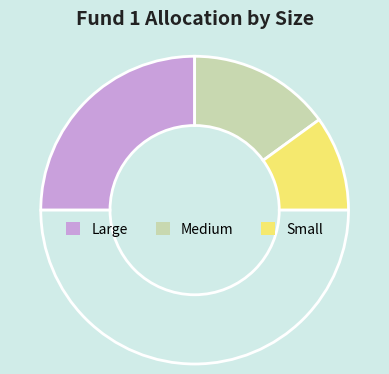

How many segments does this pie chart have?

4